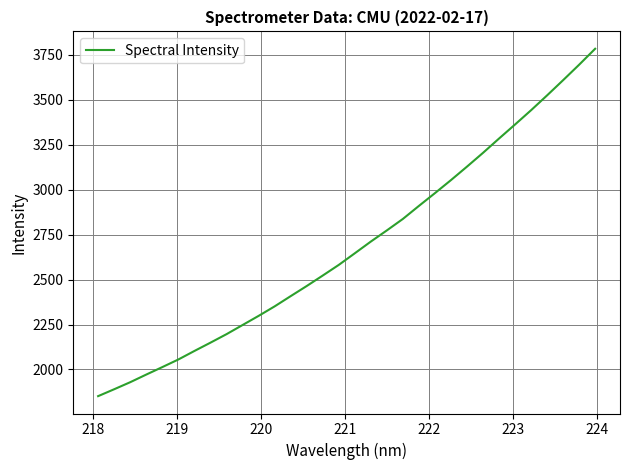

What is the difference between the maximum and minimum values?

1931.9